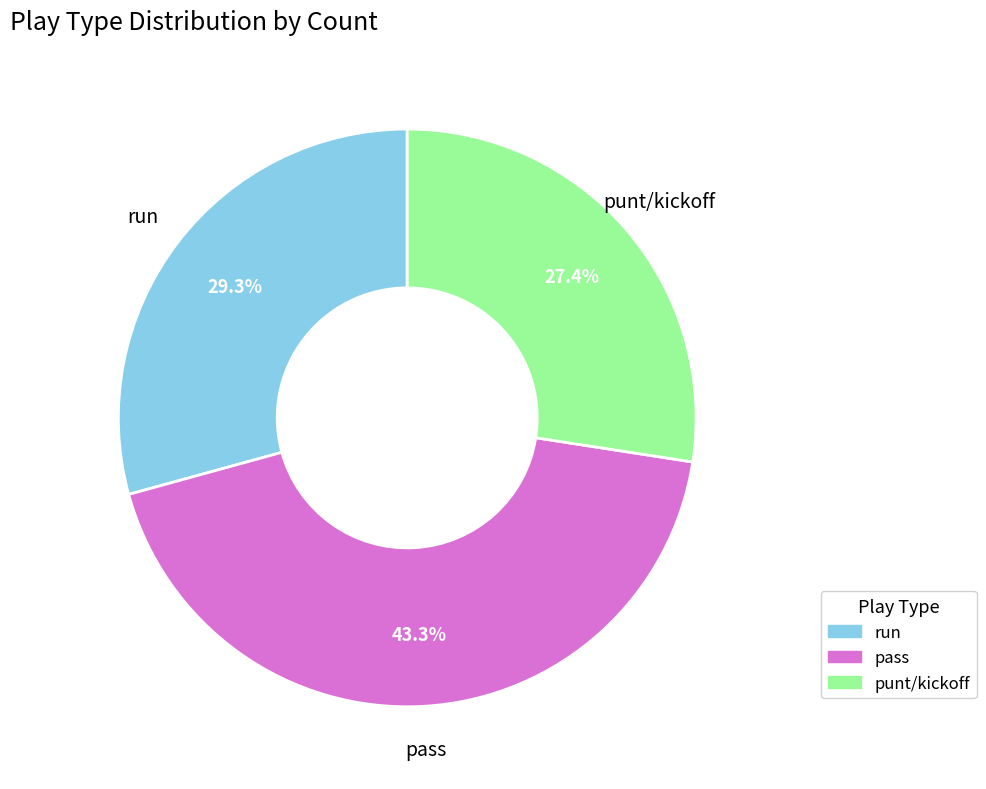

Which slice is the largest?

pass